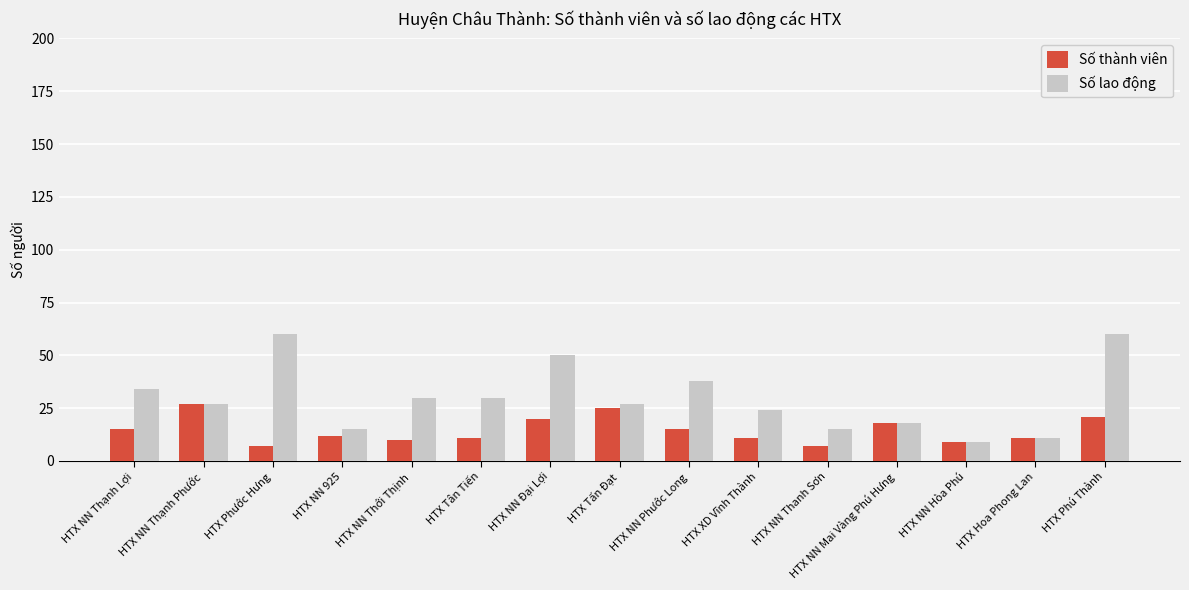

List the series in order of their peak value, highest first.

Số lao động, Số thành viên